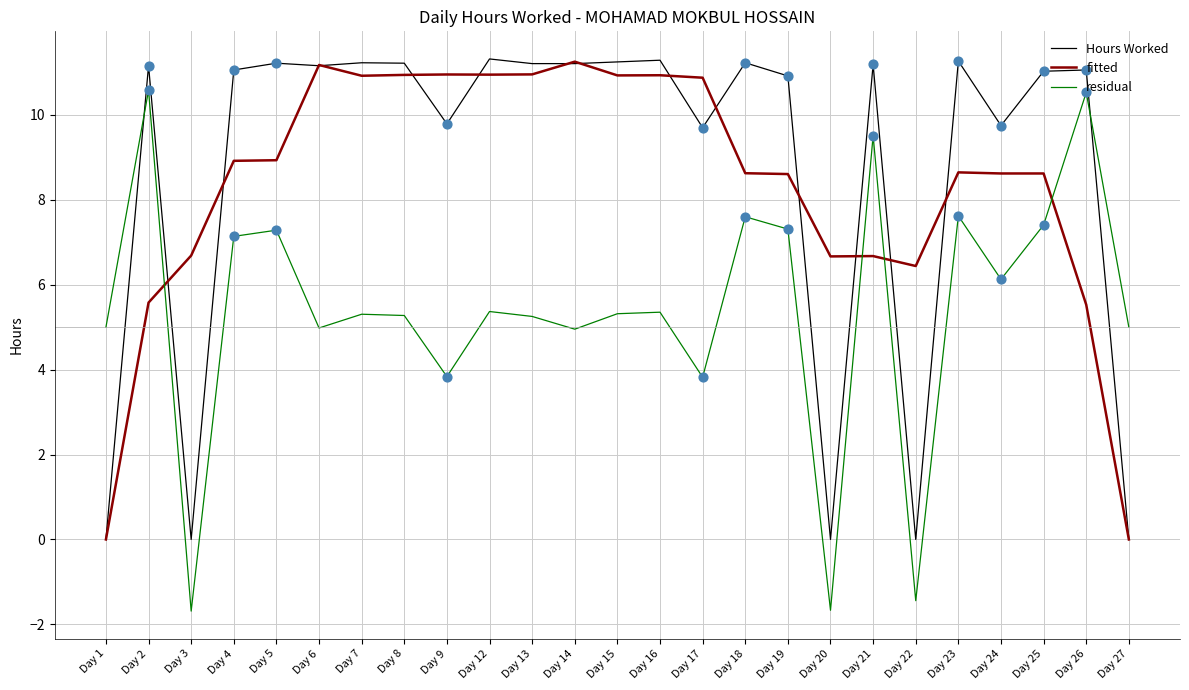

What is the total value across all series at Day 19?

26.8